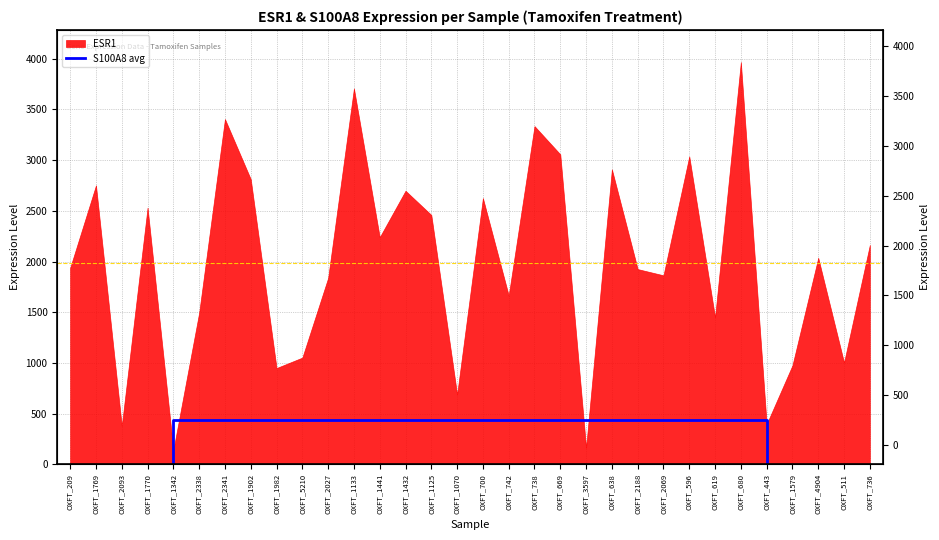

What is the value of the 4th point from the left?

441.3